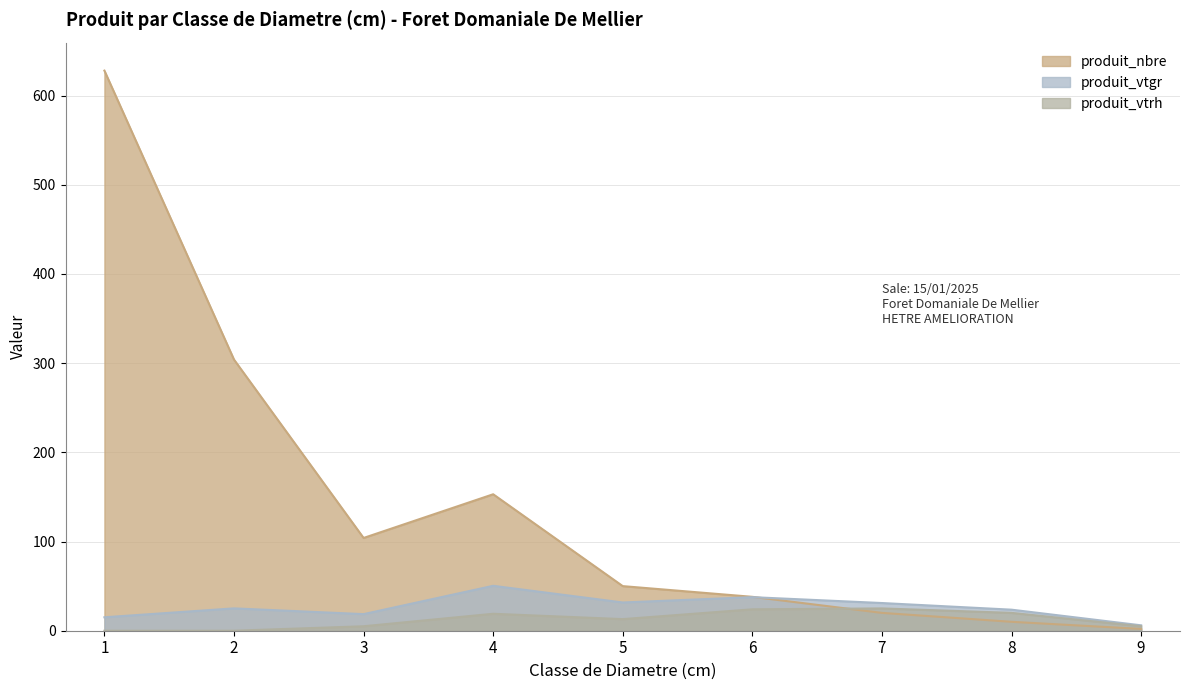

List the series in order of their peak value, lowest first.

produit_vtrh, produit_vtgr, produit_nbre